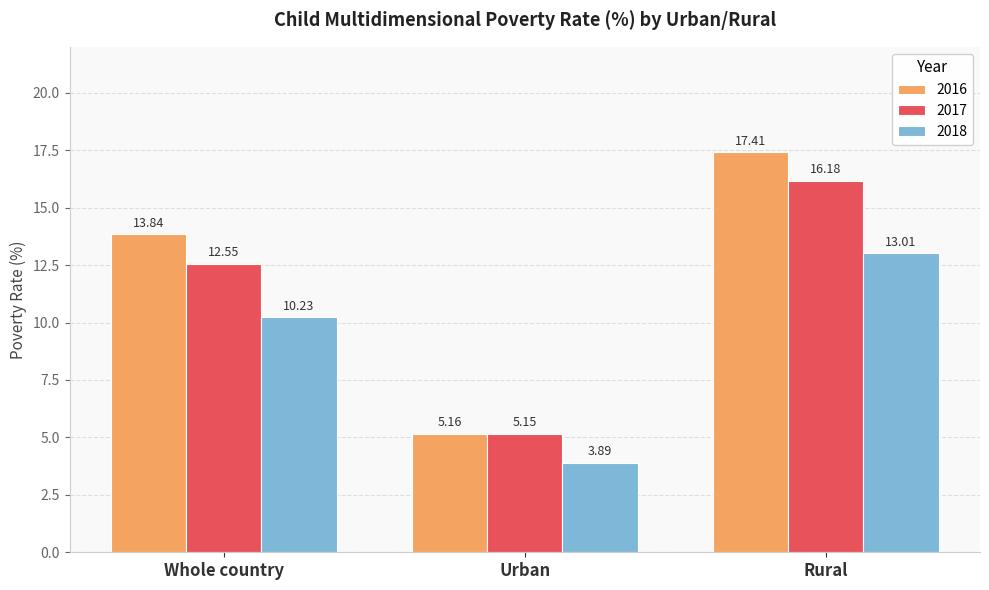

Which category has the lowest value in the 2017 series?

Urban